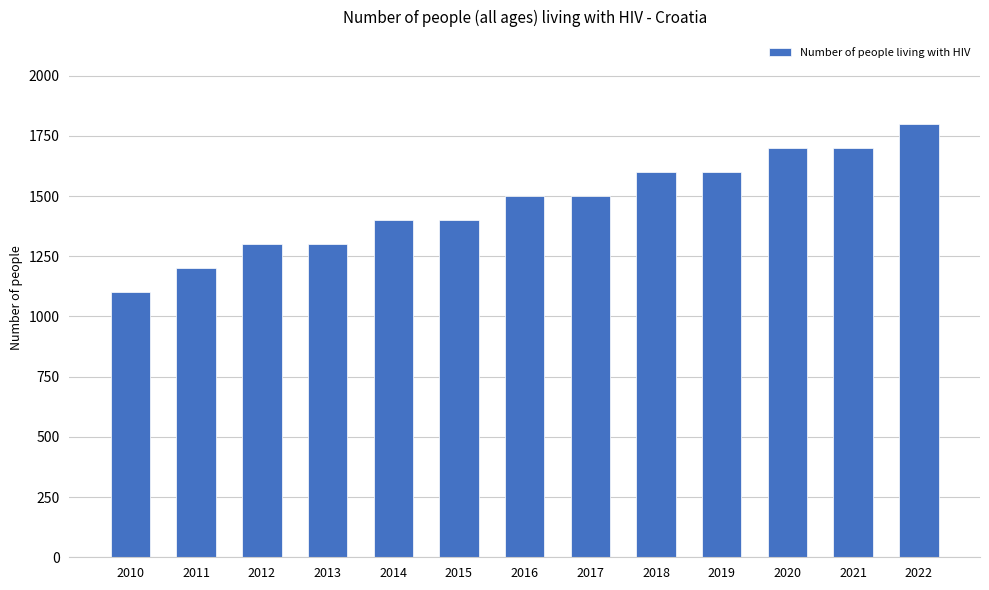

True or false: the data shows 1024 at 2021.

False